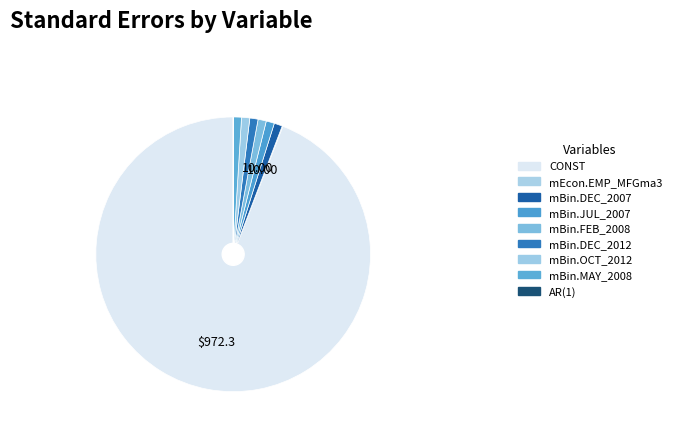

Is CONST the majority of the pie?

Yes